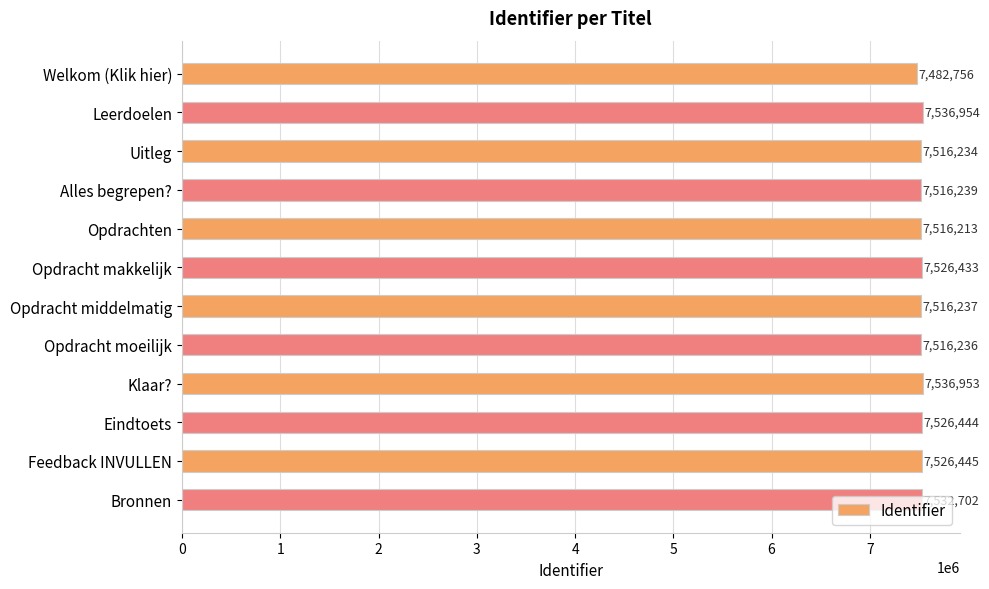

Between Opdrachten and Opdracht moeilijk, which is larger?

Opdracht moeilijk